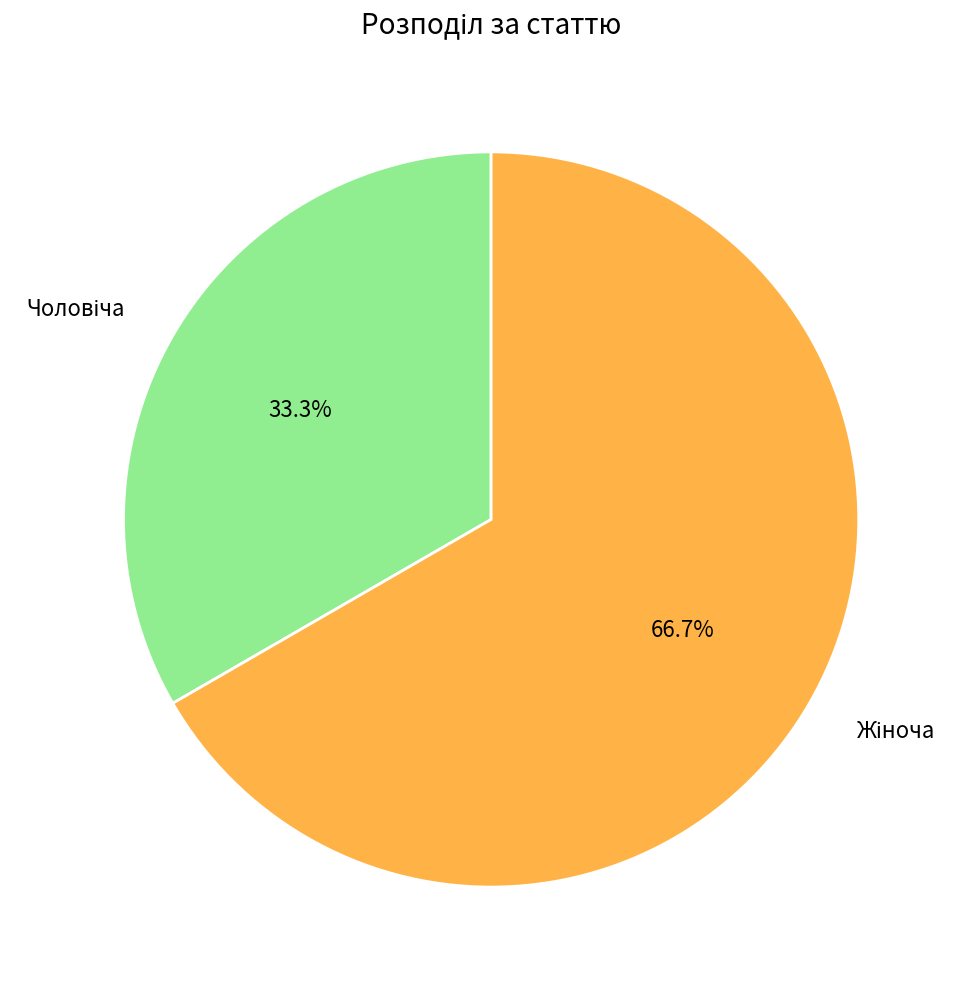

Is there a majority slice in this chart?

Yes